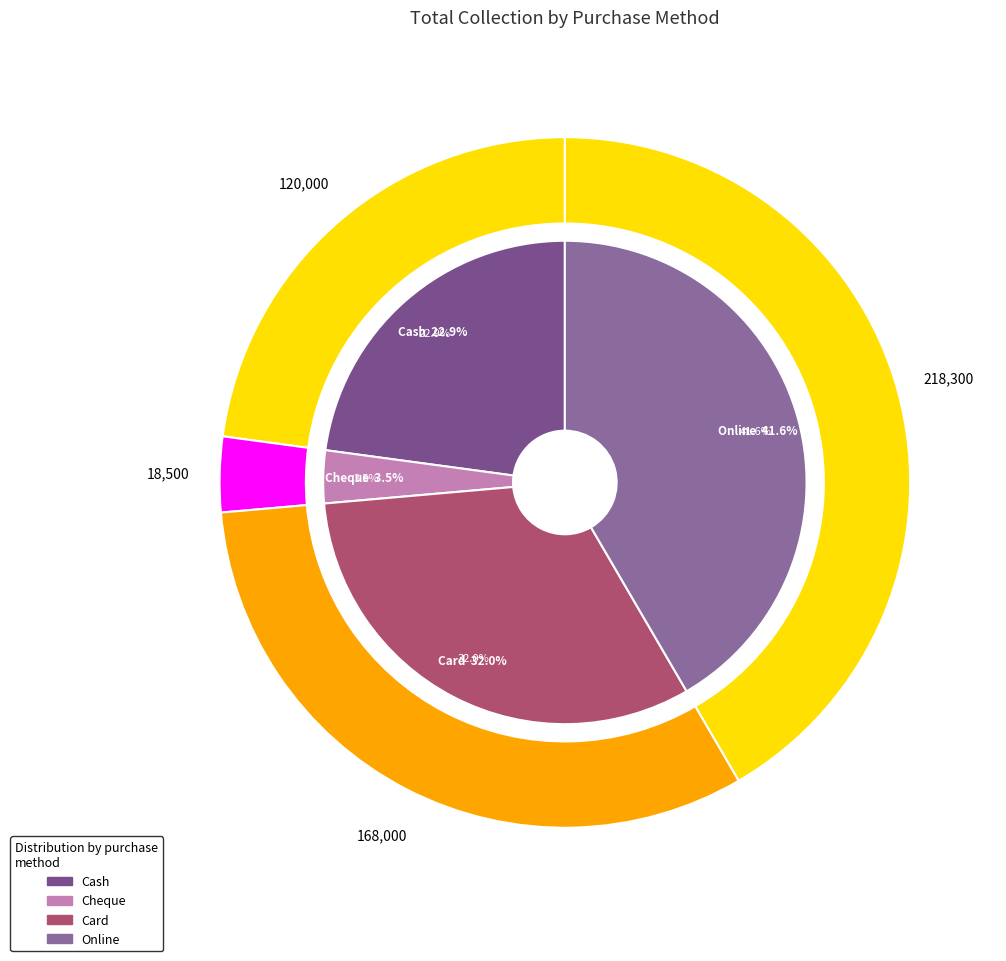

What percentage is the Cash slice, to the nearest percent?

23%